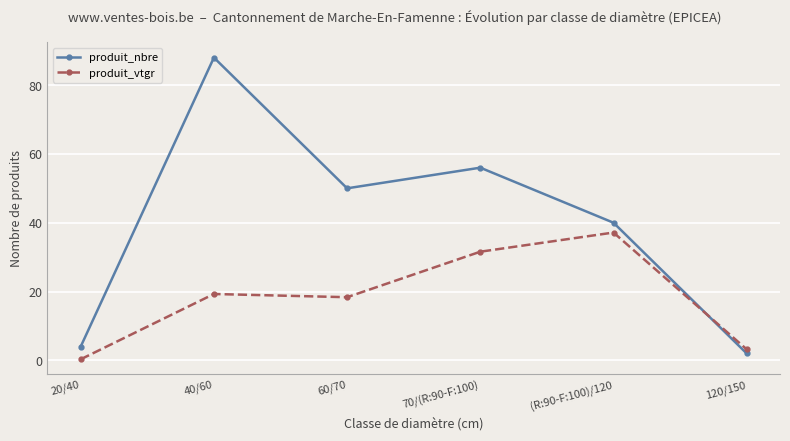

What is the smallest value displayed?

0.3